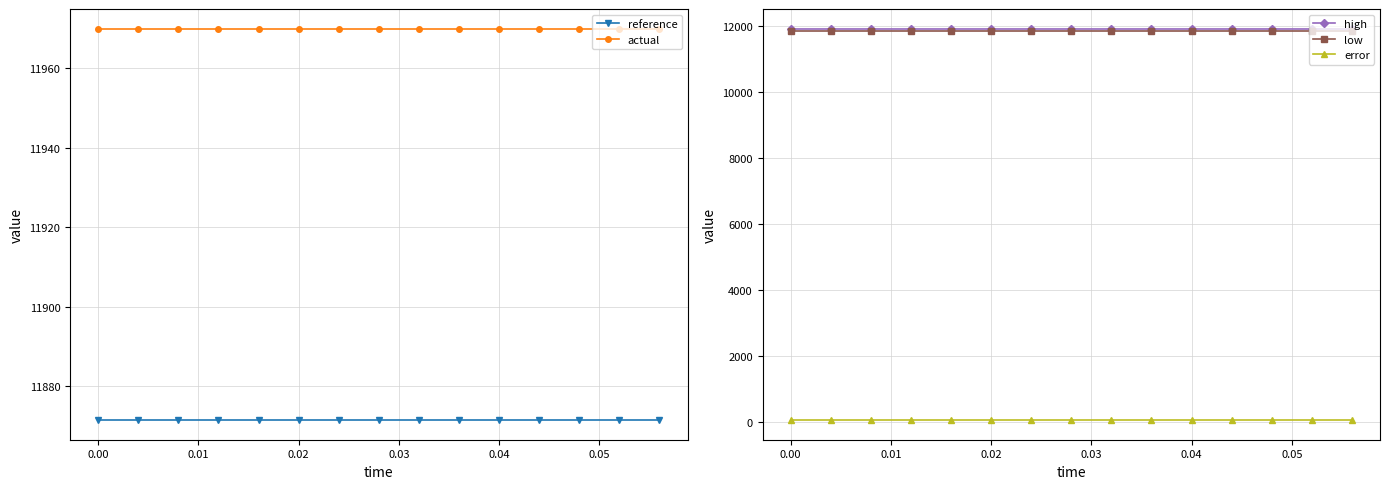

How many lines are shown in the chart?

5